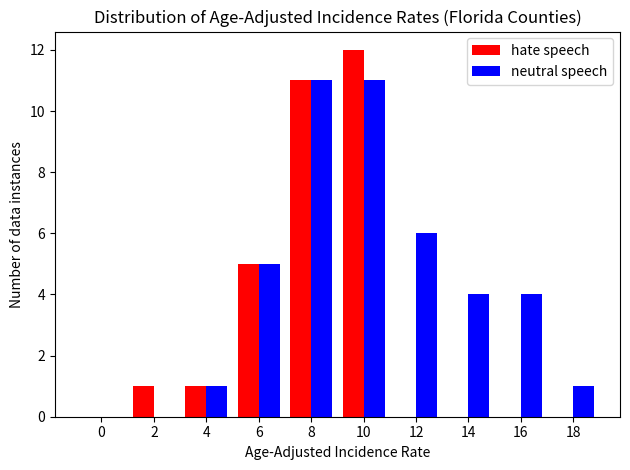

Reading left to right, list all the values displayed in this chart.

hate speech: 0=0	2=1	4=1	6=5	8=11	10=12	12=0	14=0	16=0	18=0
neutral speech: 0=0	2=0	4=1	6=5	8=11	10=11	12=6	14=4	16=4	18=1